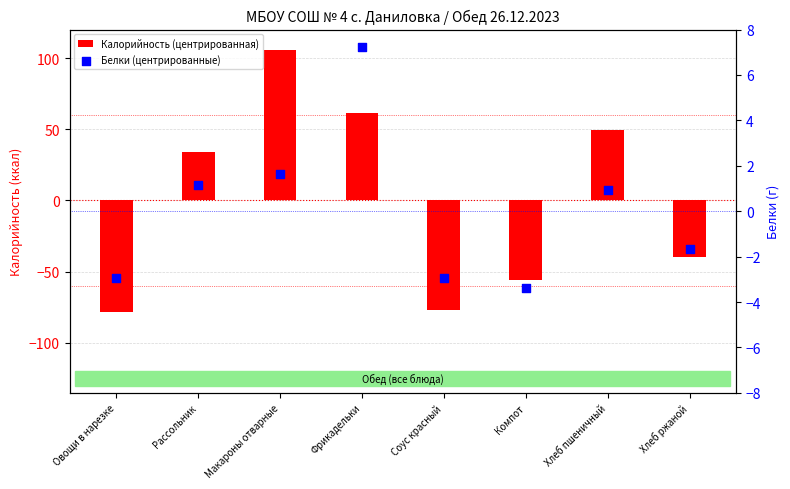

What are all the series names shown in the legend?

Калорийность (центрированная), Белки (центрированные)